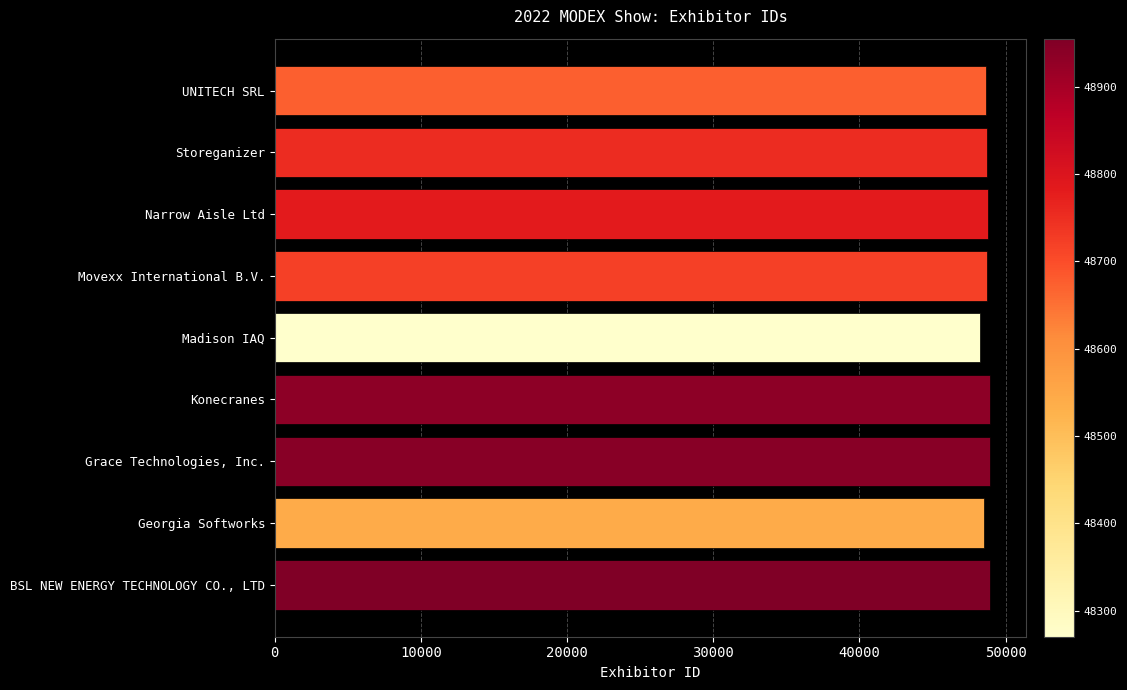

What is the average value?

48731